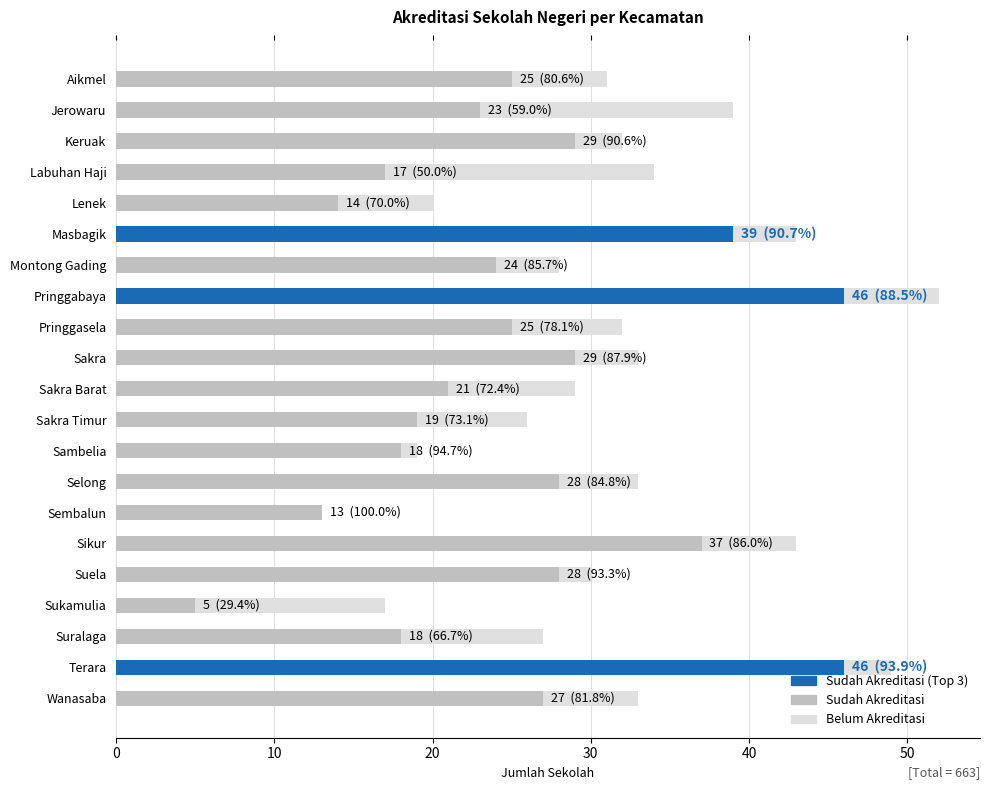

What is the approximate value of Sudah Akreditasi at Sikur, to the nearest 10?

40